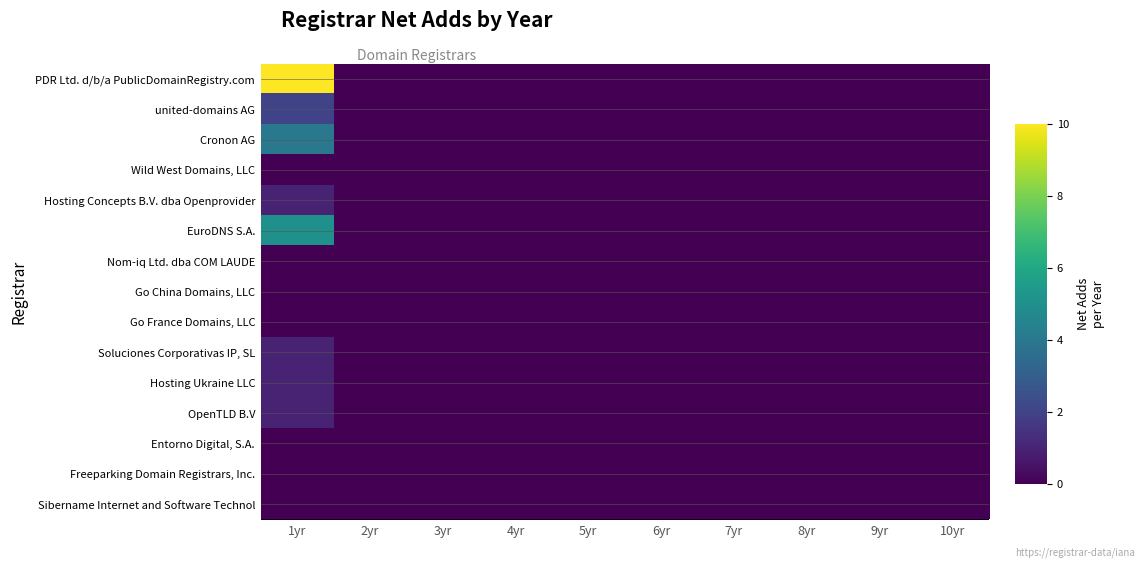

Rank the series by their maximum value, from lowest to highest.

Wild West Domains, LLC, Nom-iq Ltd. dba COM LAUDE, Go China Domains, LLC, Go France Domains, LLC, Entorno Digital, S.A., Freeparking Domain Registrars, Inc., Sibername Internet and Software Technol, Hosting Concepts B.V. dba Openprovider, Soluciones Corporativas IP, SL, Hosting Ukraine LLC, OpenTLD B.V, united-domains AG, Cronon AG, EuroDNS S.A., PDR Ltd. d/b/a PublicDomainRegistry.com